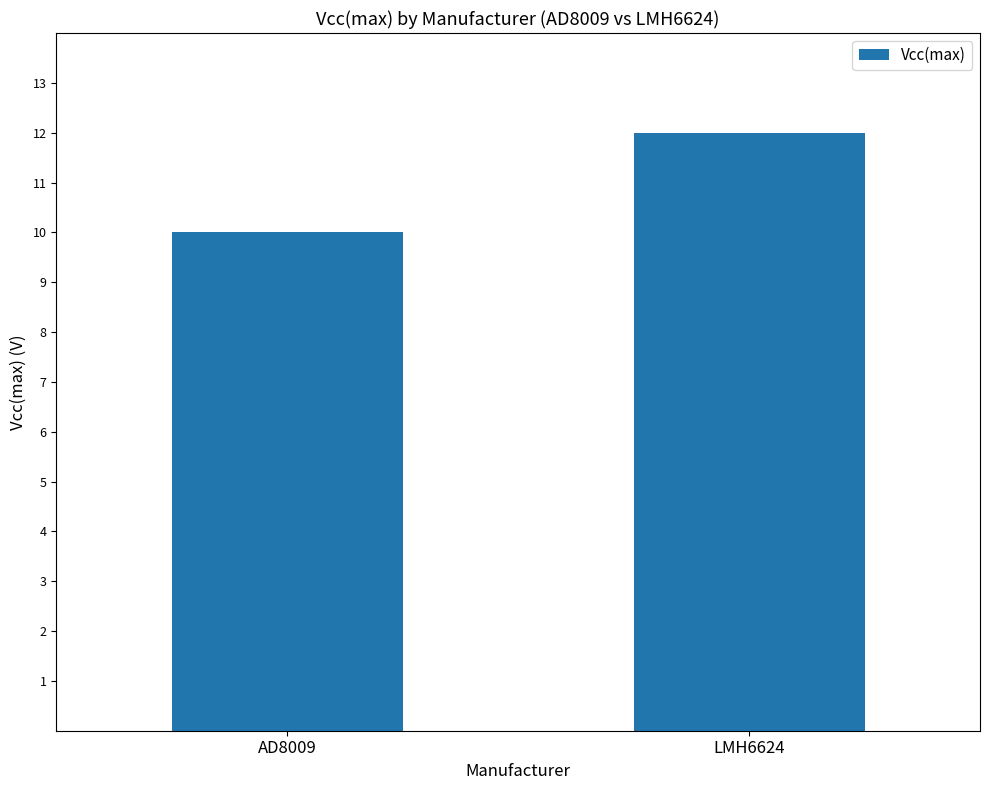

Approximately how many times larger is the value at LMH6624 compared to AD8009?

1.2